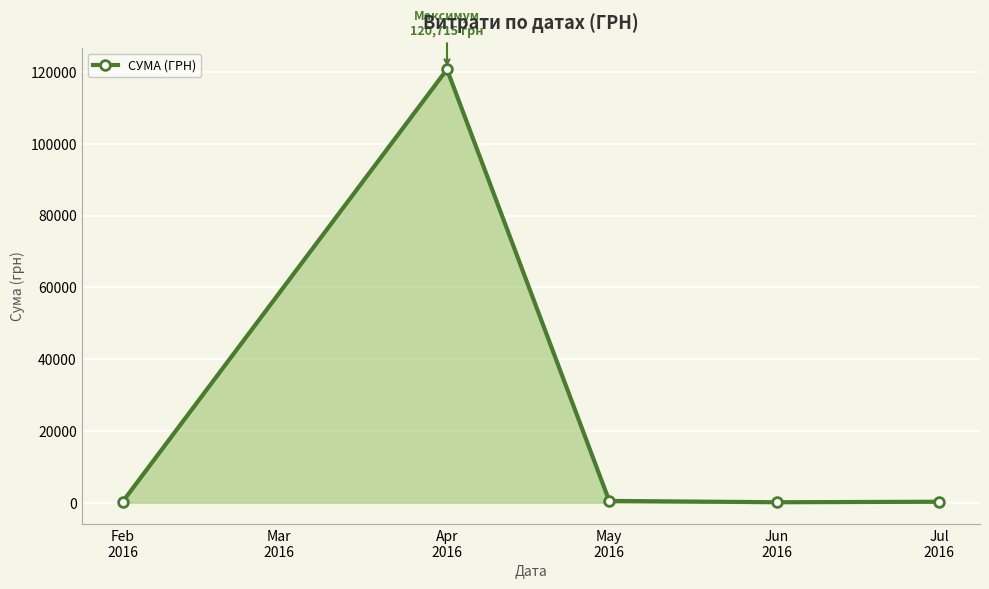

What is the average value?

24368.0